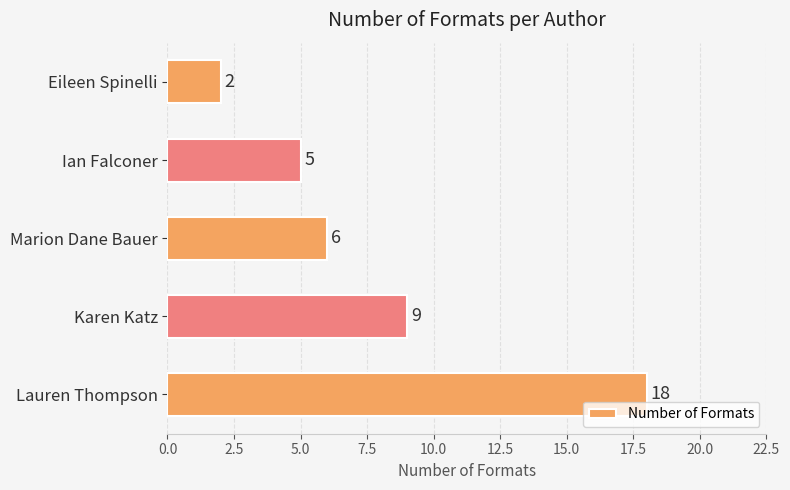

What is the minimum value shown in the chart?

2